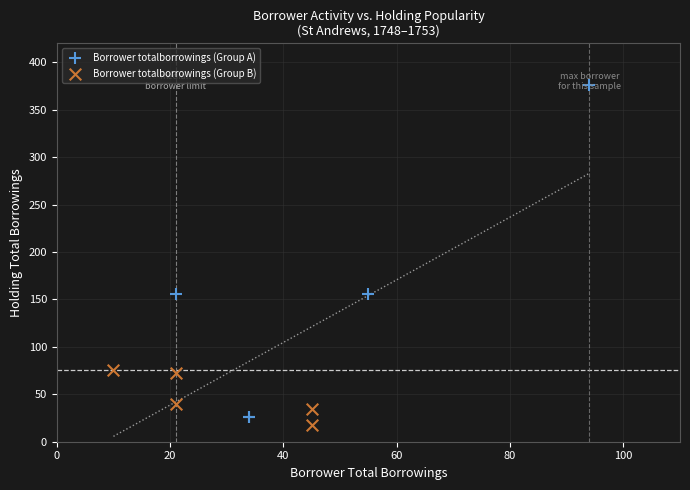

Which series has the widest spread of Y values?

Borrower totalborrowings (Group A)